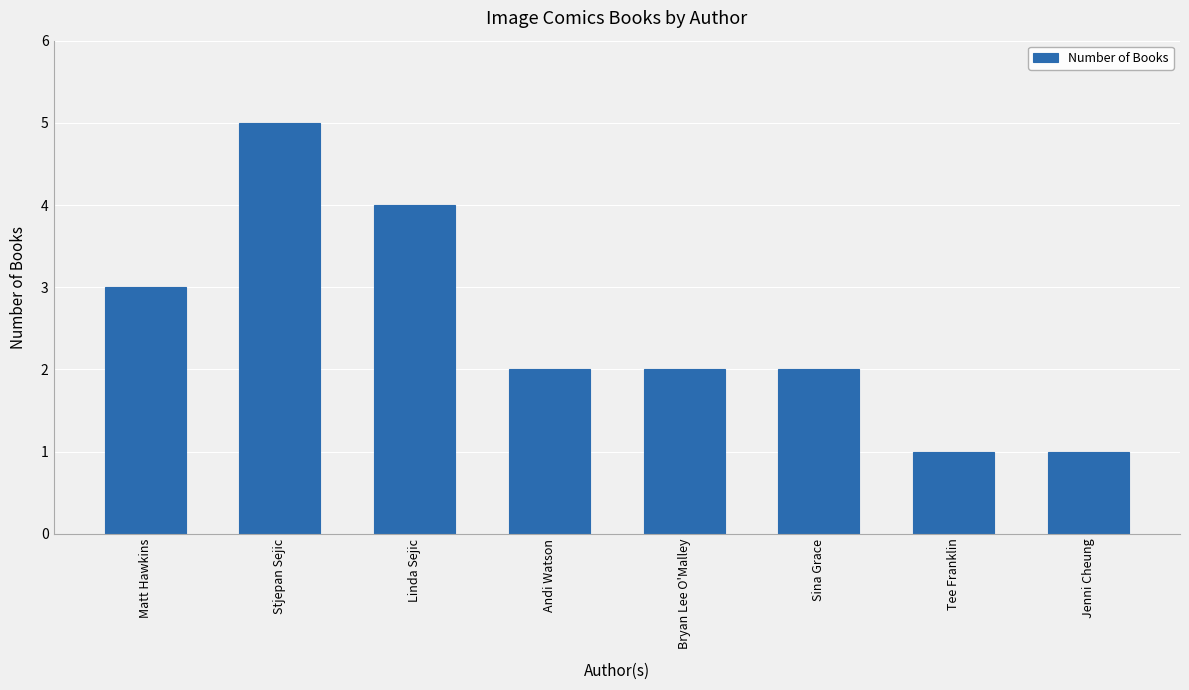

Approximately how many times larger is the value at Andi Watson compared to Linda Sejic?

0.5